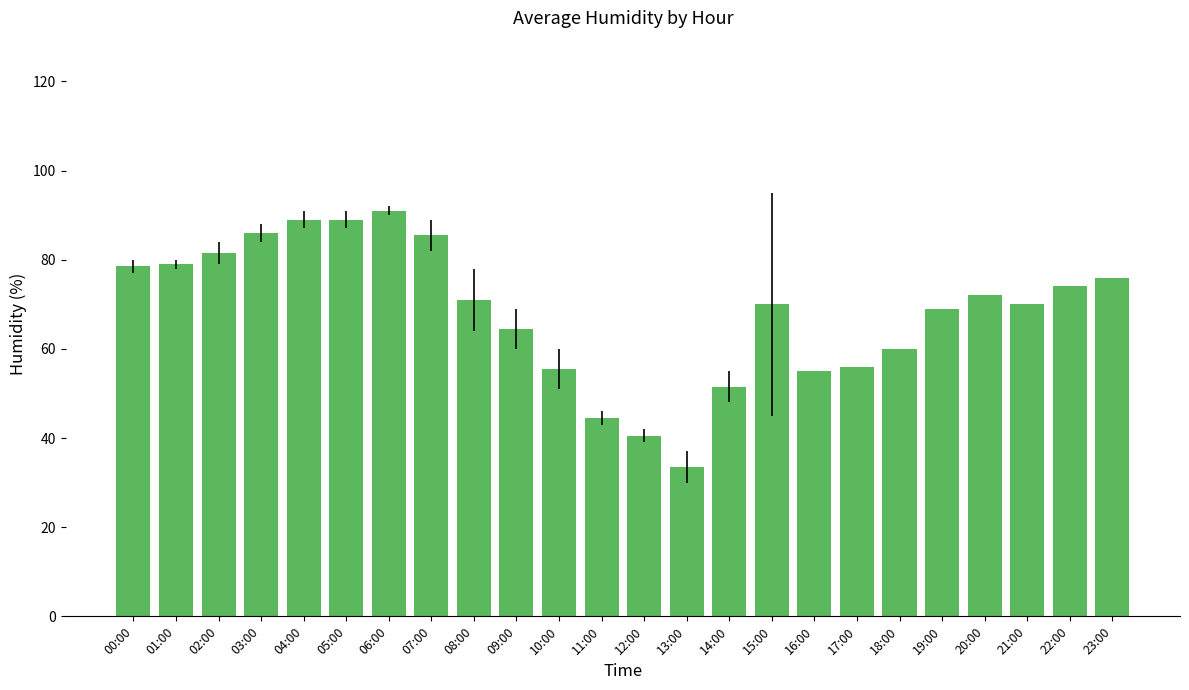

Which category has the lowest value across all series?

13:00